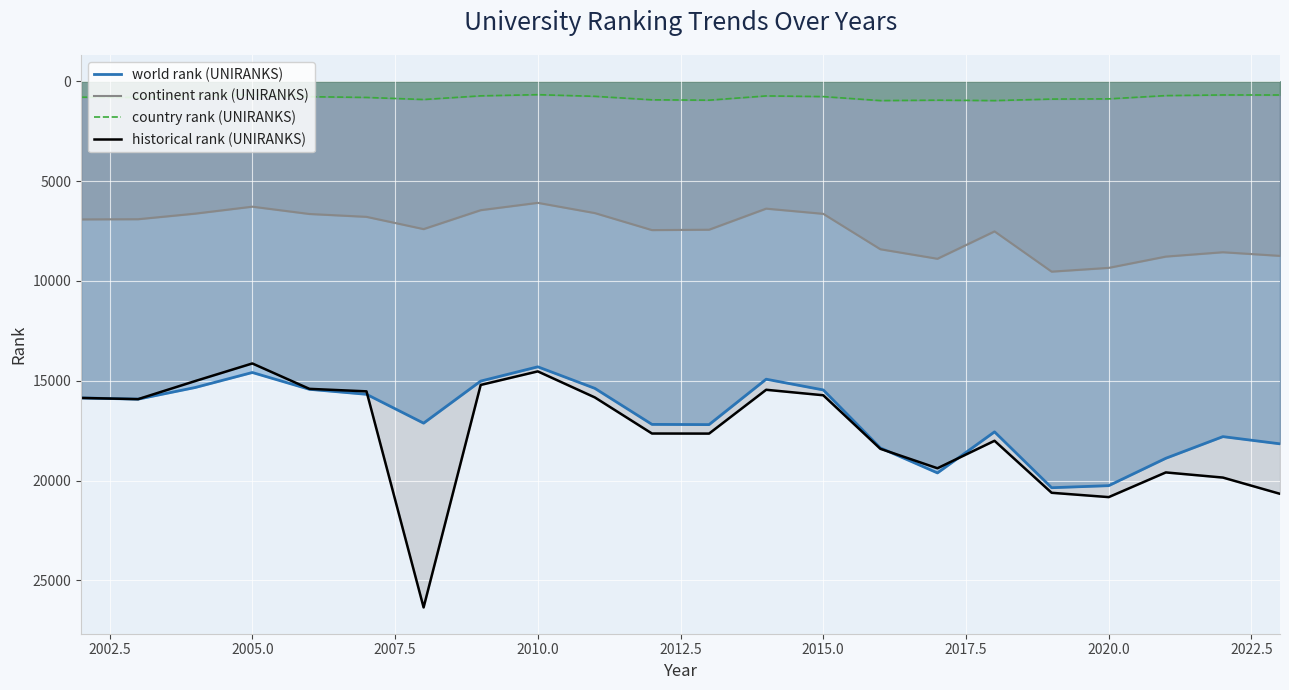

Rank the series by their maximum value, from lowest to highest.

country rank (UNIRANKS), continent rank (UNIRANKS), world rank (UNIRANKS), historical rank (UNIRANKS)